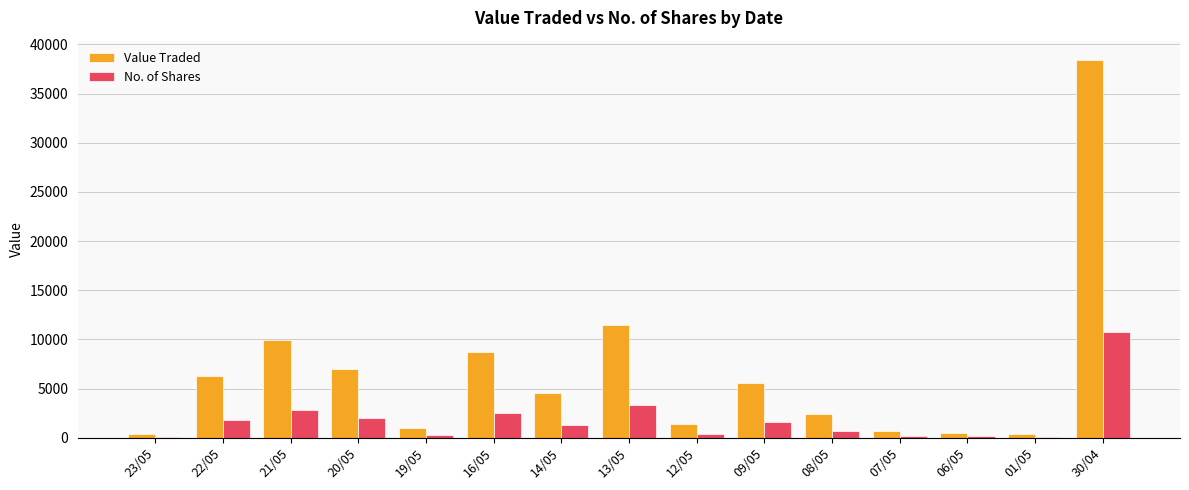

At which category is the sum across all series the highest?

30/04